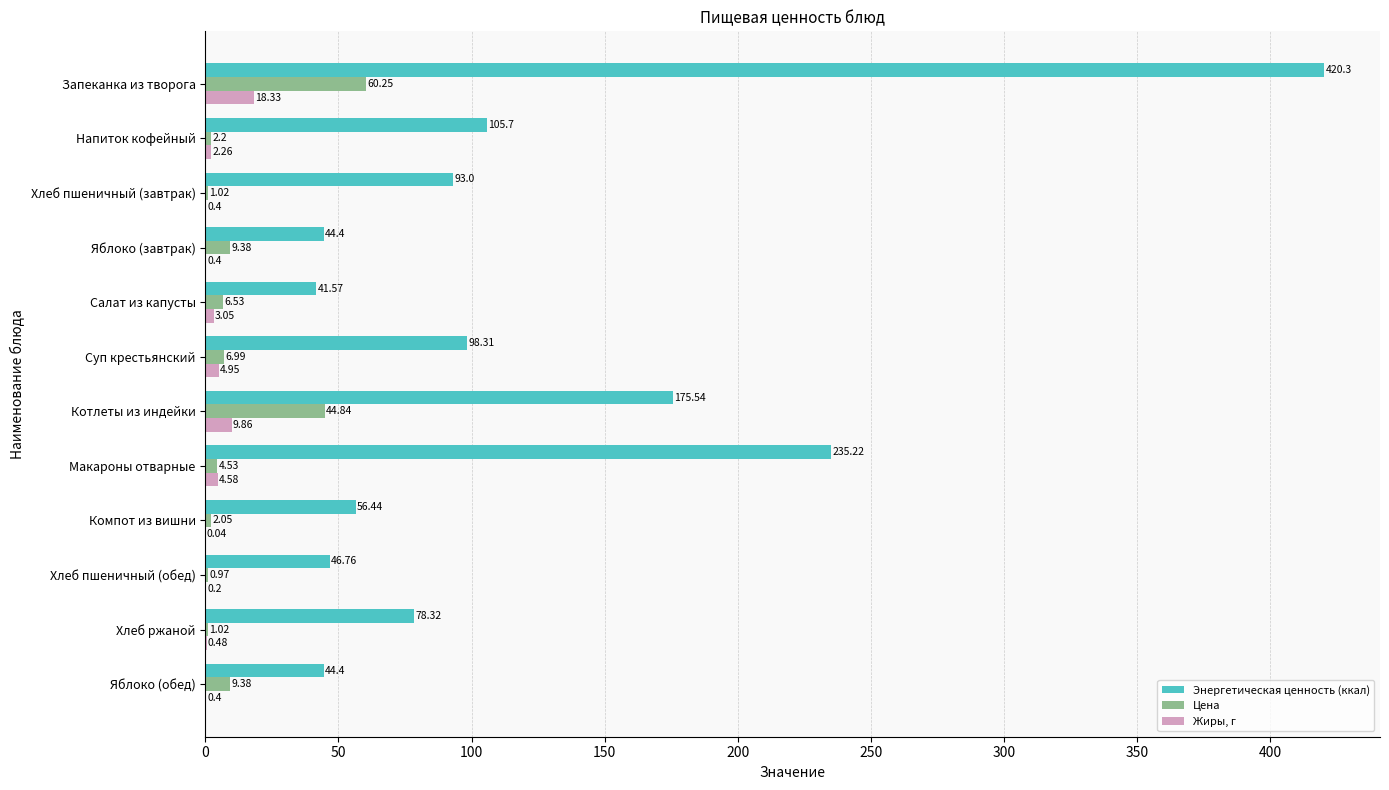

What are all the series names shown in the legend?

Энергетическая ценность (ккал), Цена, Жиры, г